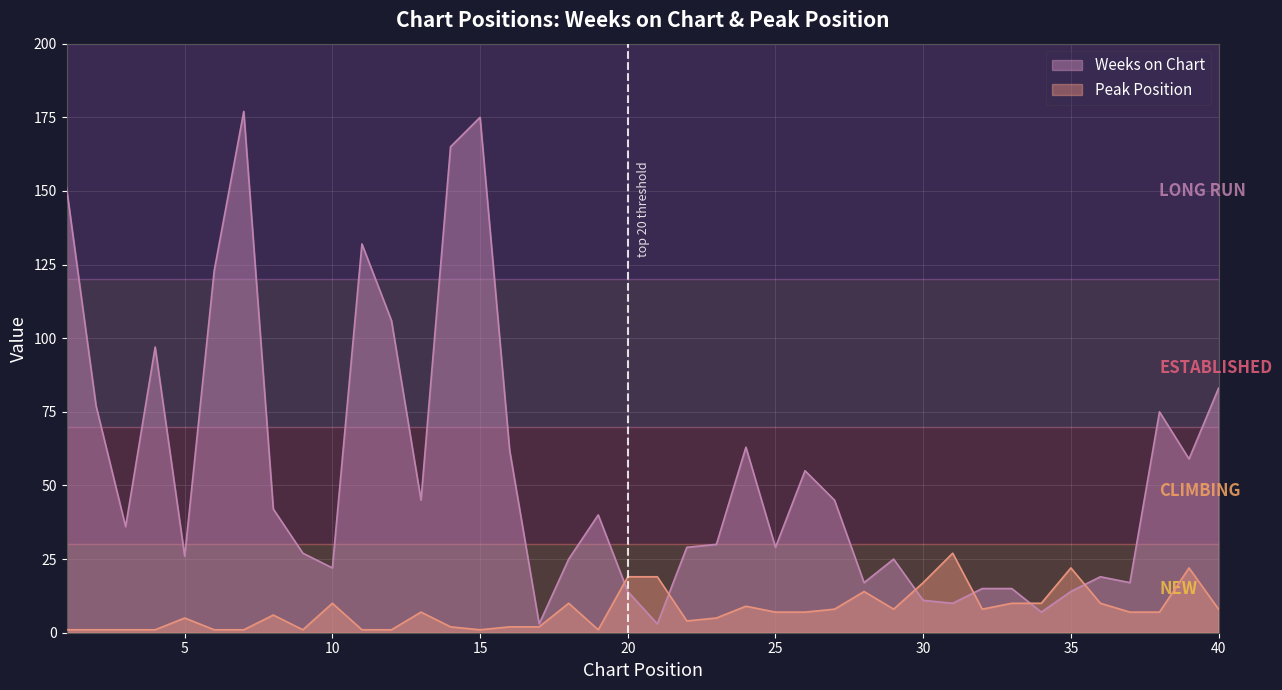

Between 26 and 36, which series saw the biggest shift?

Weeks on Chart